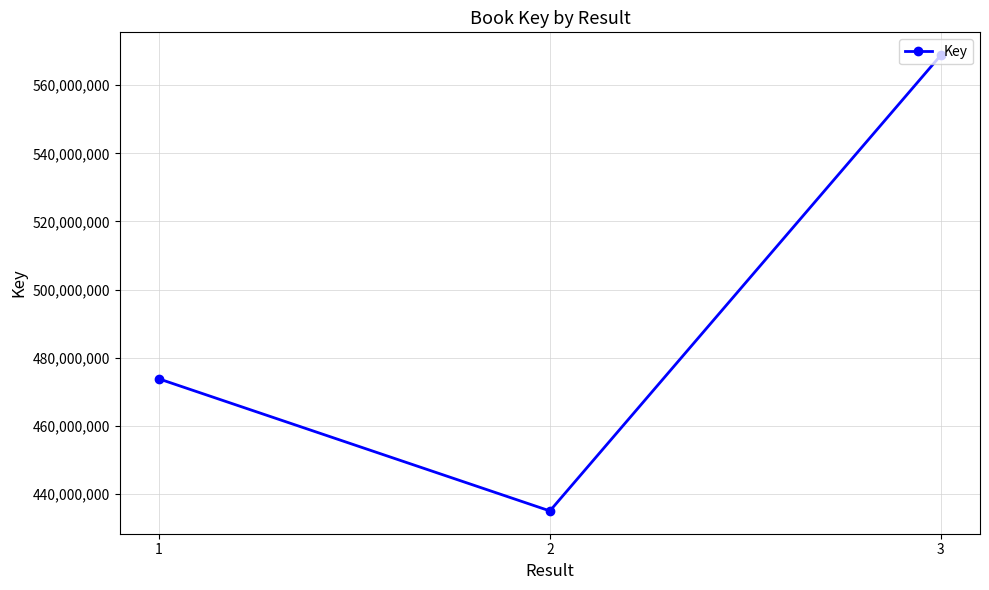

Reading left to right, extract all data points from this chart.

473774712	434989973	568826678